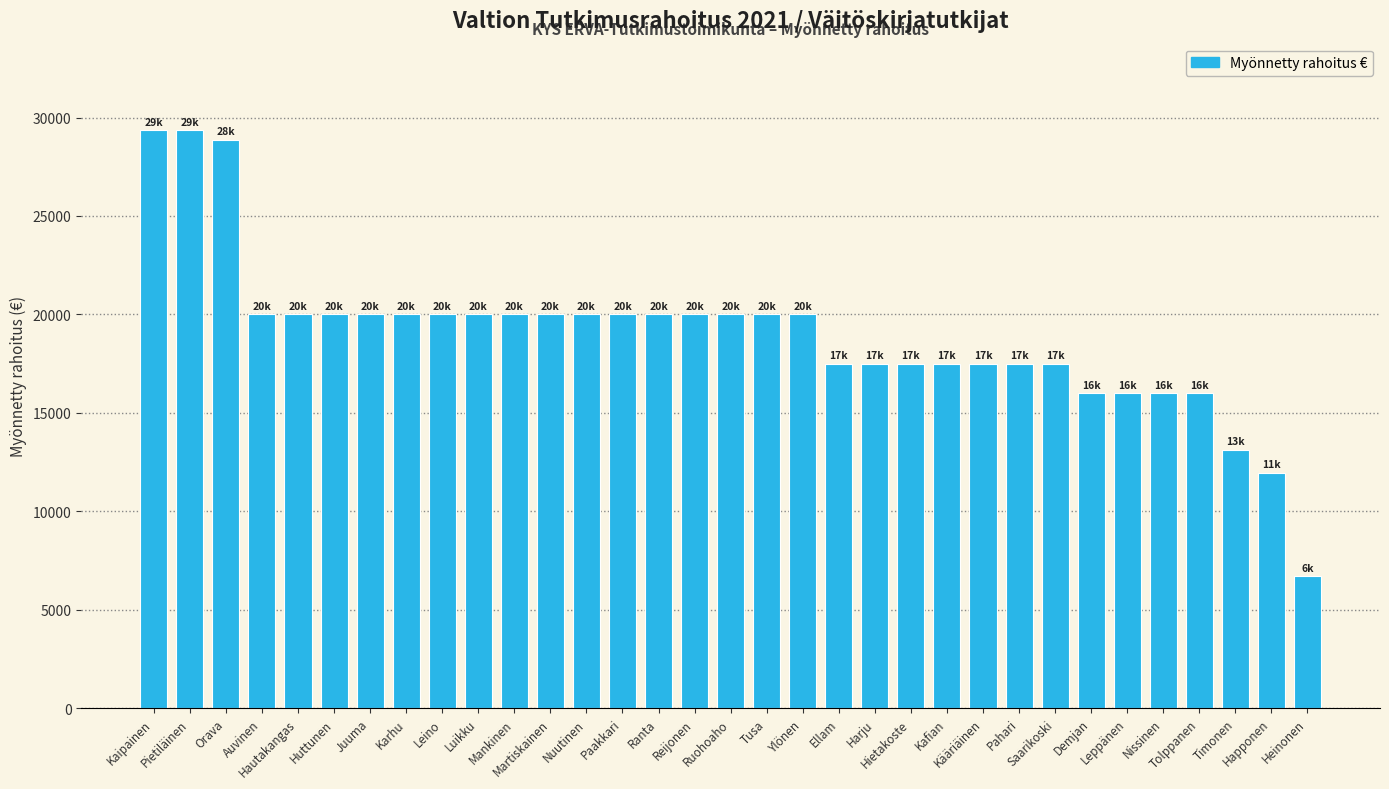

What is the value of the 3rd bar from the left?

28875.0